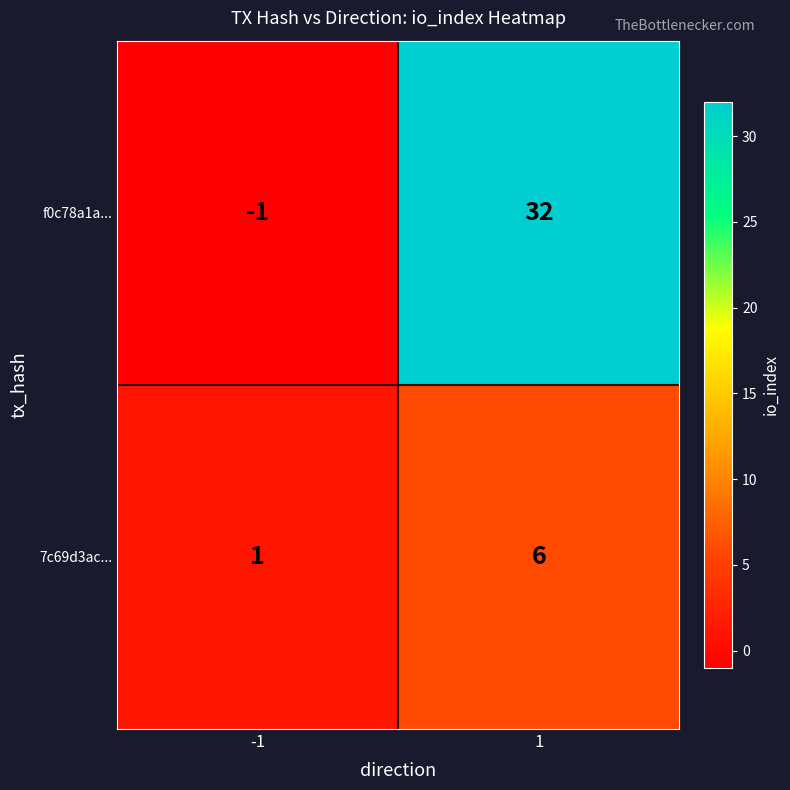

What is the difference between the highest and lowest values at 1?

26